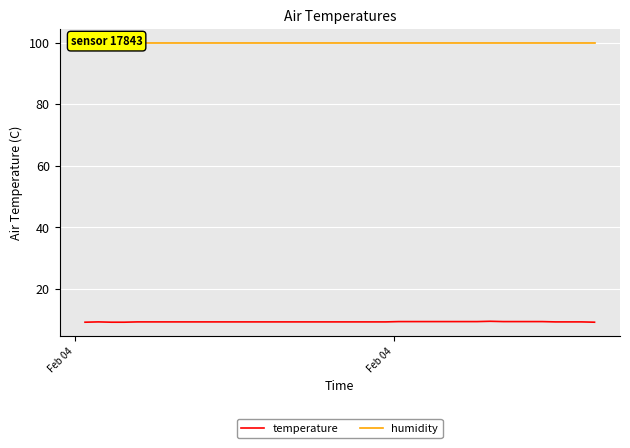

List the series in order of their peak value, highest first.

humidity, temperature